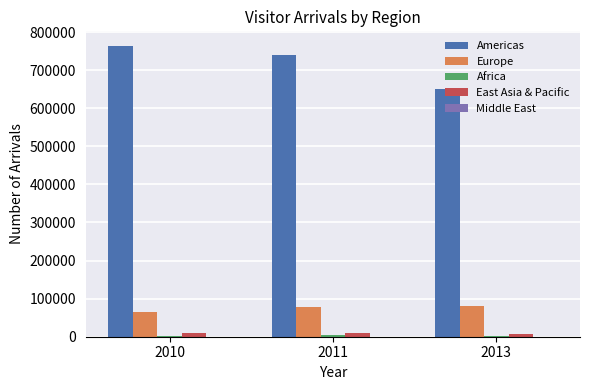

The value of Americas at 2010 is 763578. True or false?

True